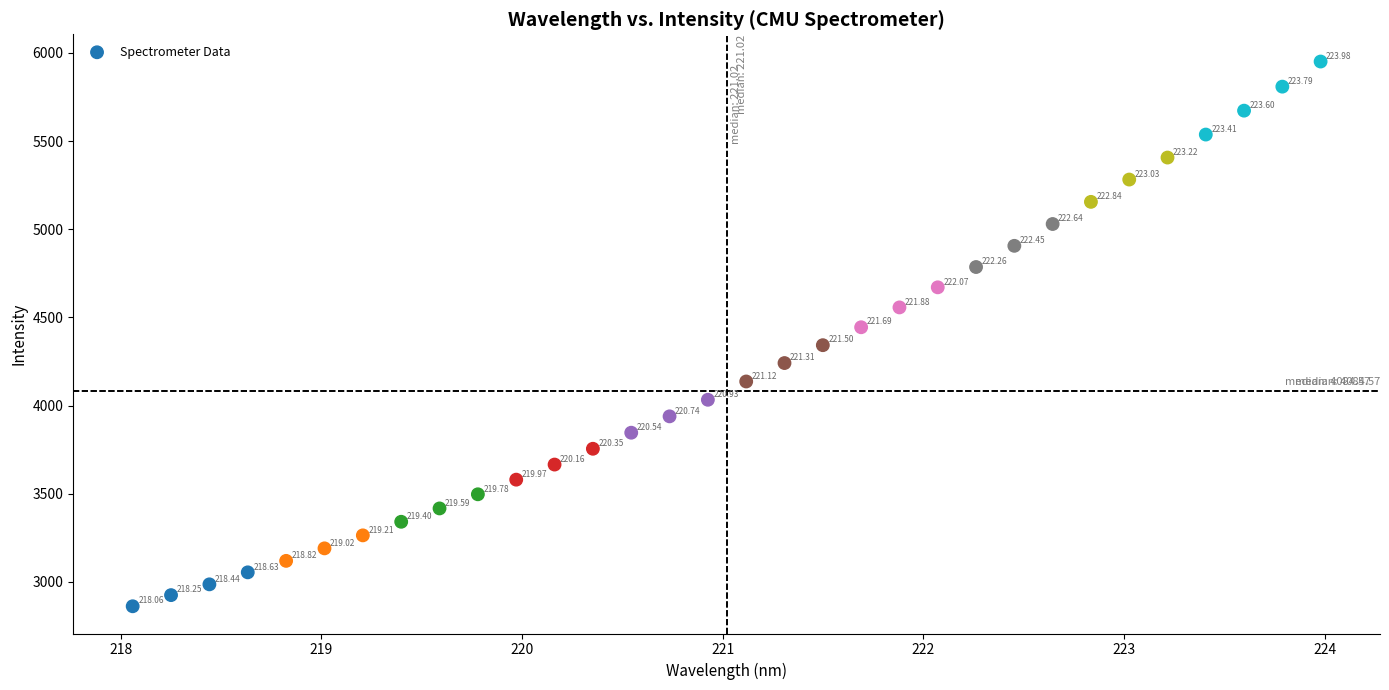

What is the range of Y values (max minus min)?

3088.9